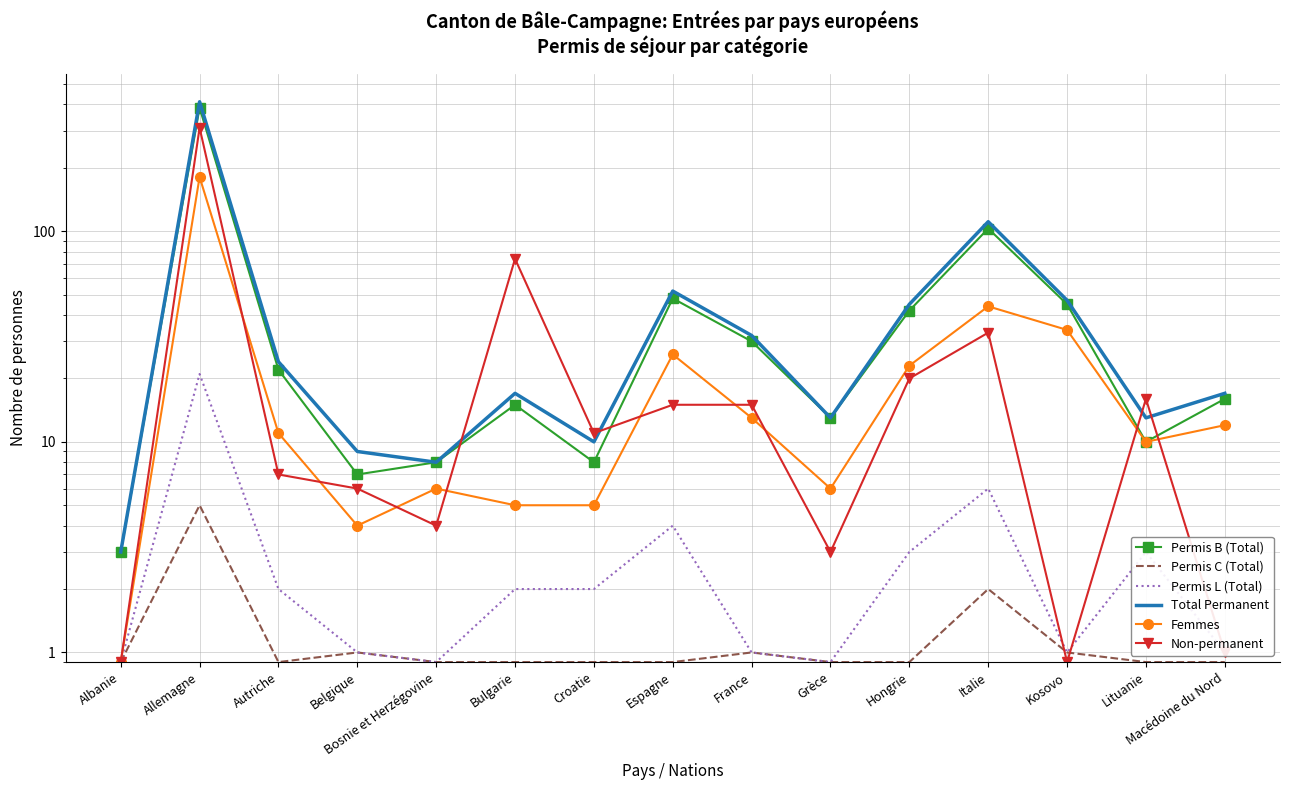

Which series has the largest total across all categories?

Total Permanent